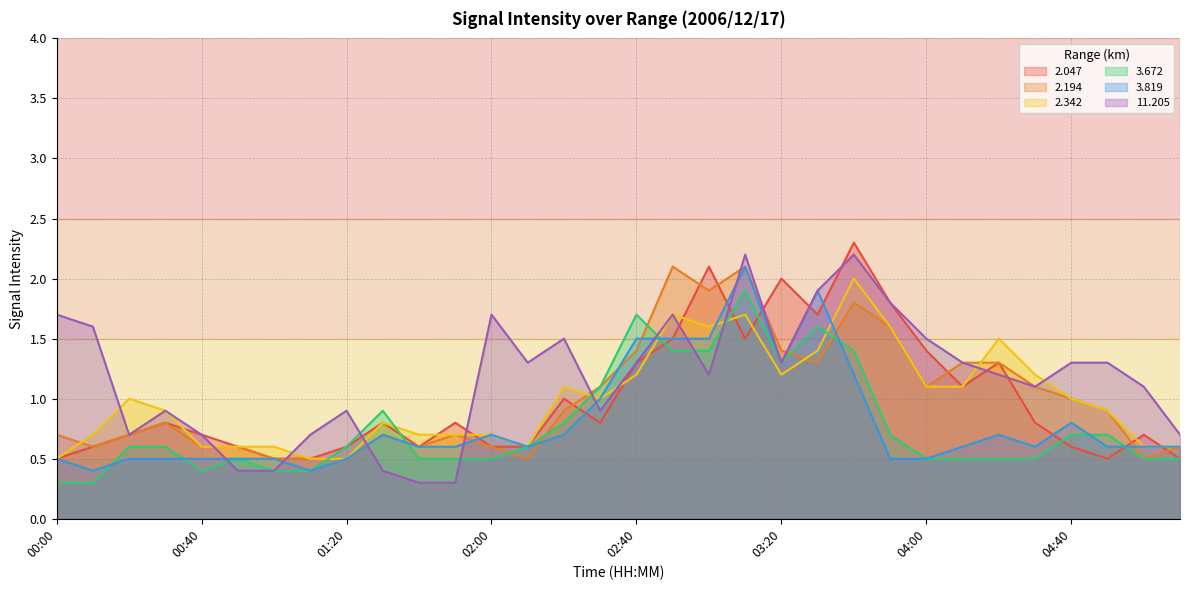

In 3.672, how many points are higher than both neighbors (excluding endpoints)?

5